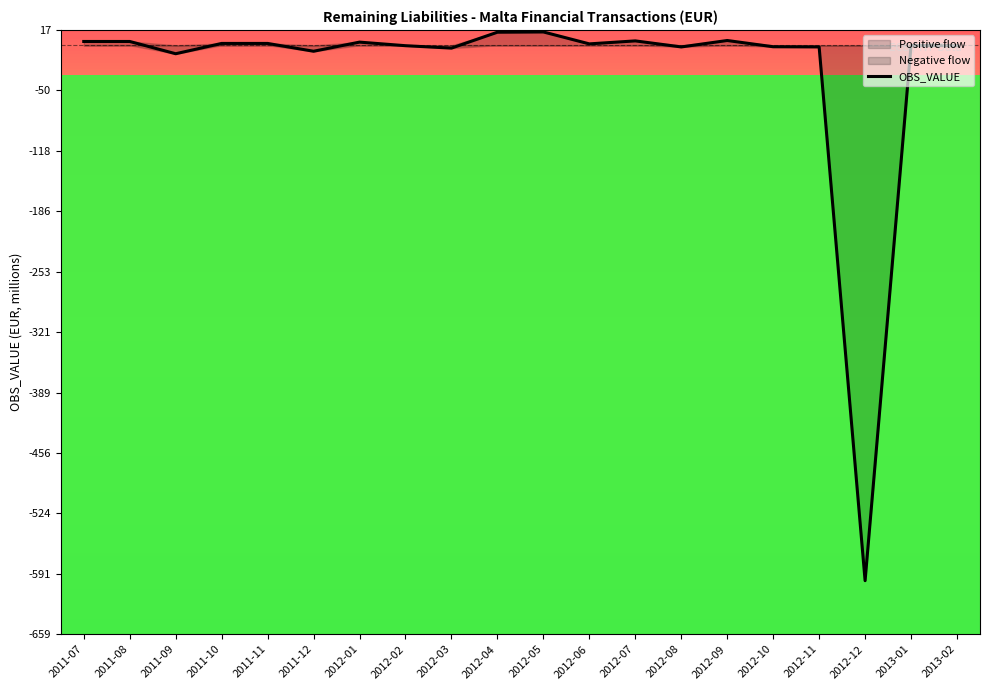

How many values are below zero?

10